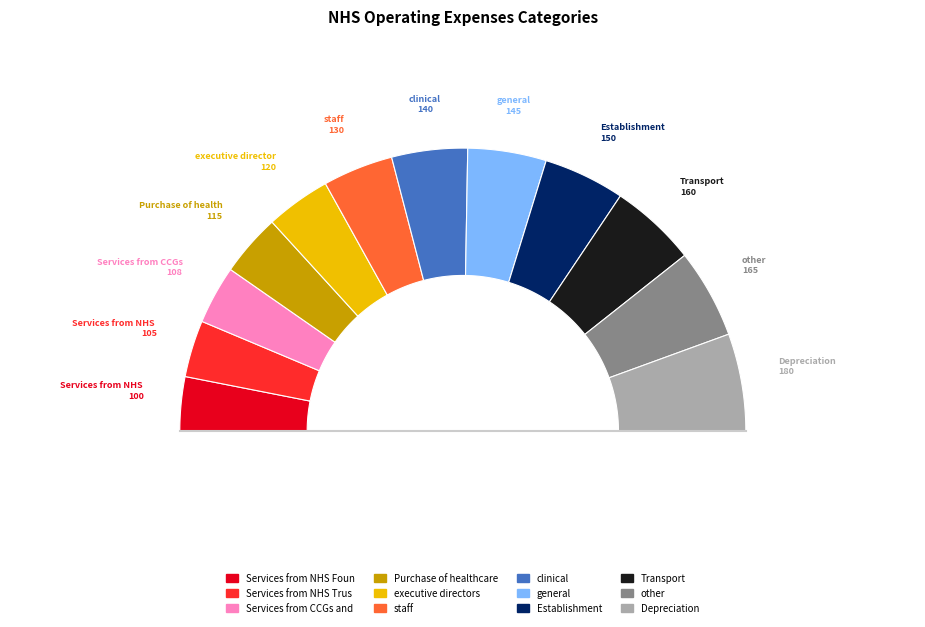

To the nearest percent, what is the difference between the Employee expenses - executive directors and Depreciation slice percentages?

4%